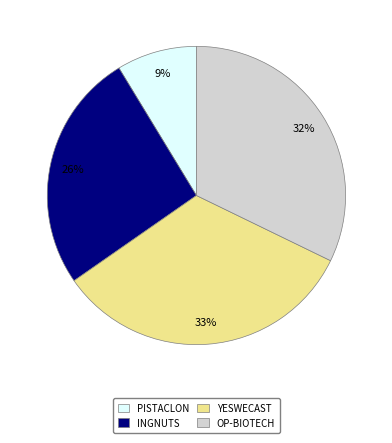

Do PISTACLON and OP-BIOTECH together represent more than half of the pie?

No